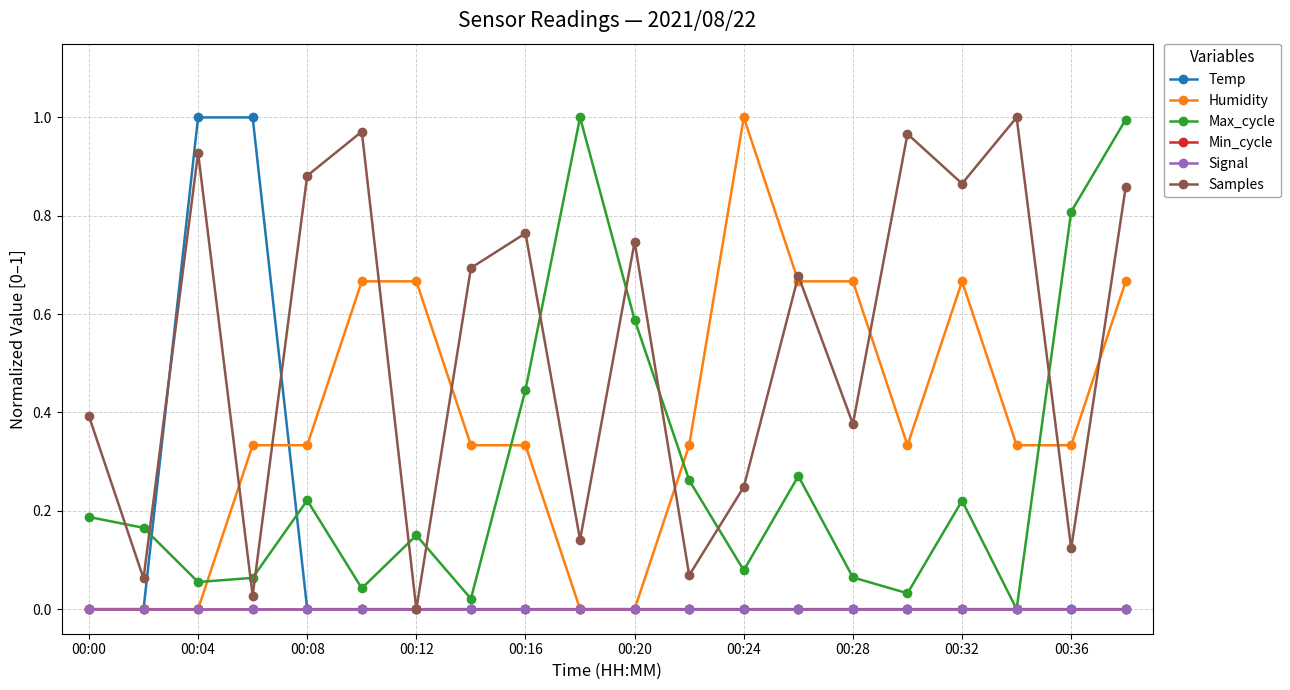

List the series in order of their peak value, lowest first.

Min_cycle, Signal, Temp, Humidity, Max_cycle, Samples